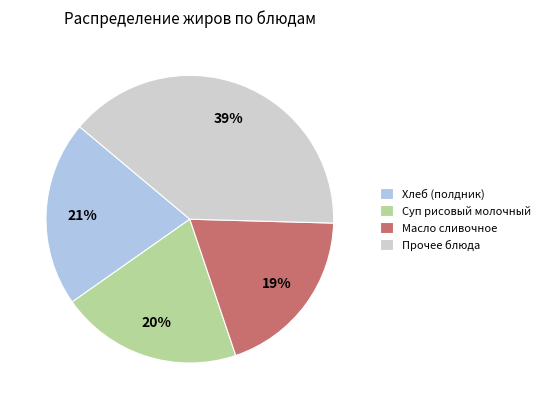

To the nearest percent, what is the average slice percentage?

25%